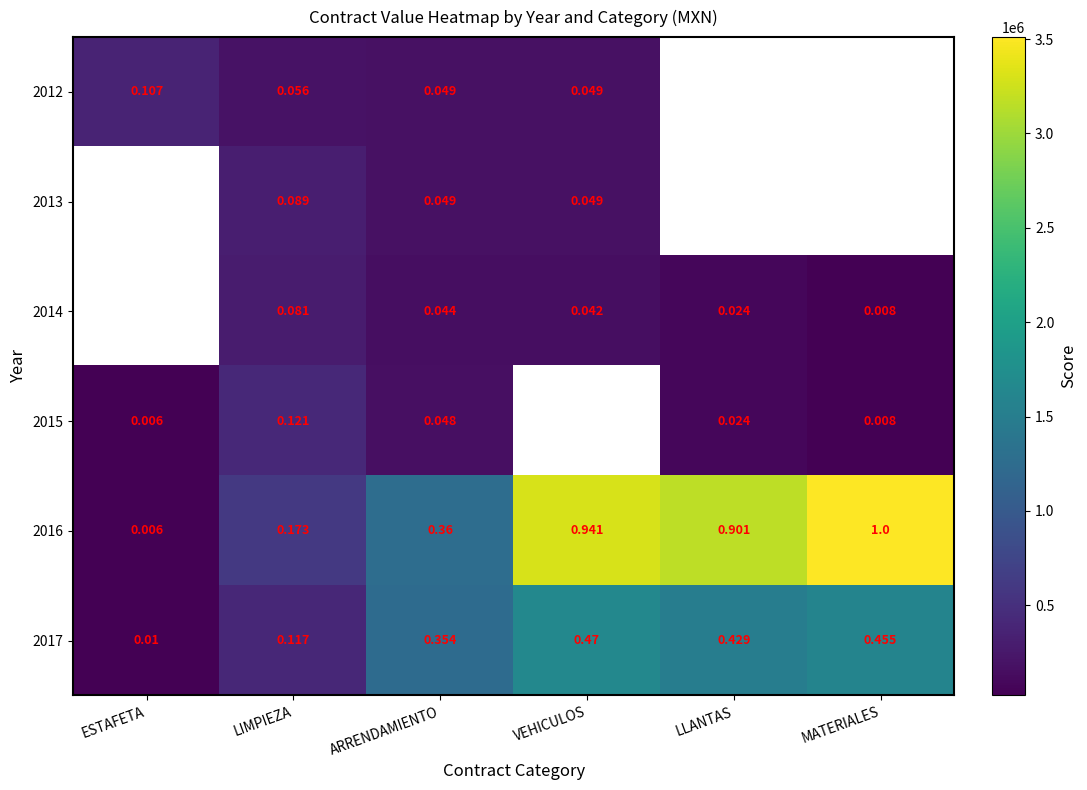

What is the average value of the 2016 series?

1978394.4